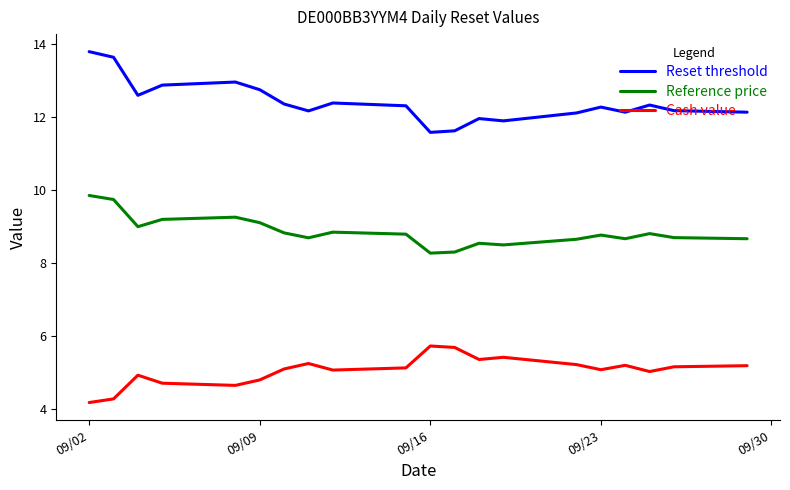

True or false: Reset threshold and Reference price intersect in this chart.

False